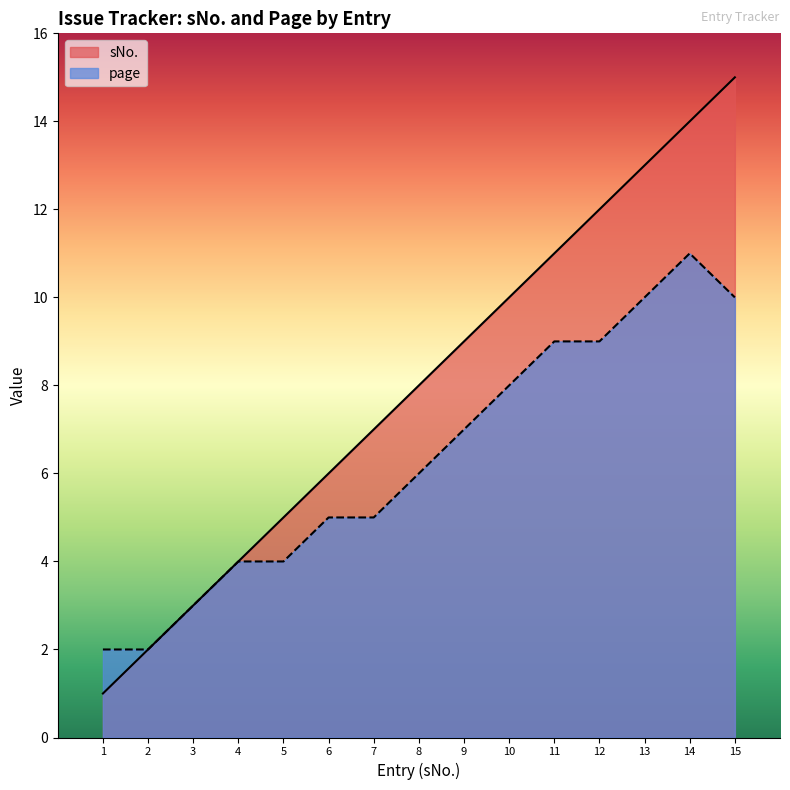

List the series in order of their peak value, lowest first.

page, sNo.